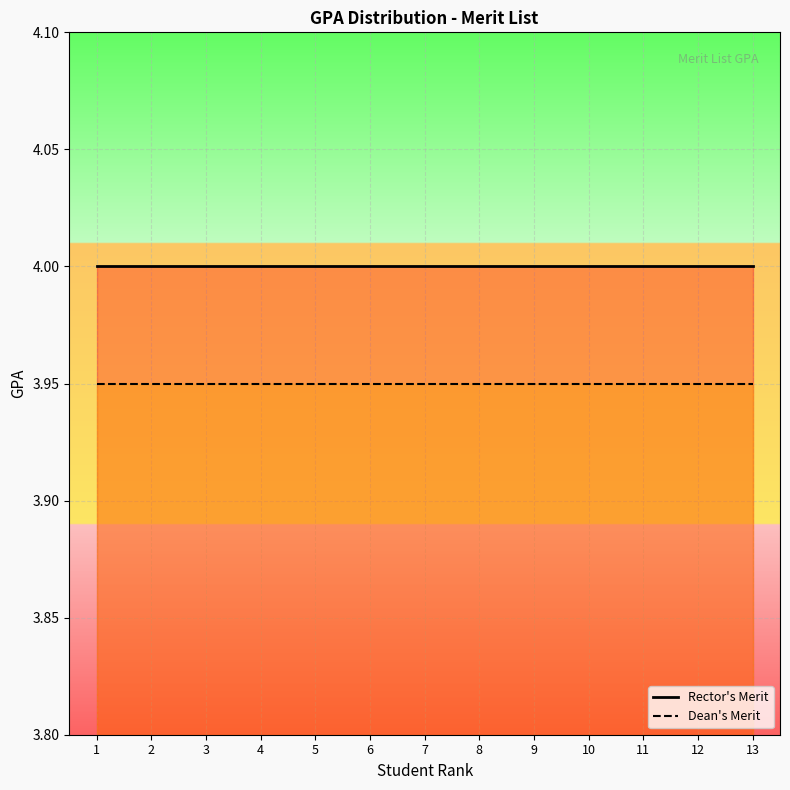

What is the value of the Rector's Merit point at the 13th from the left?

4.0